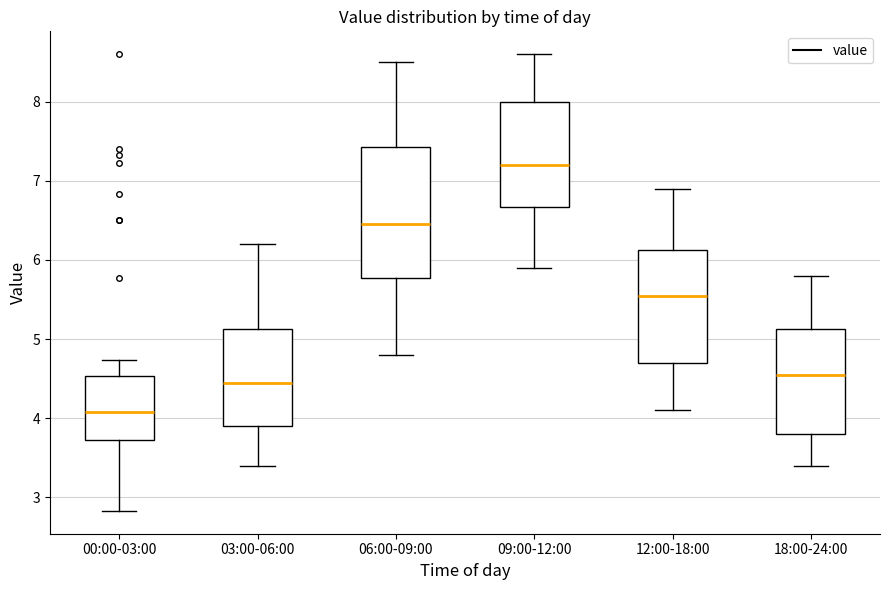

Which box's median line is the highest?

09:00-12:00